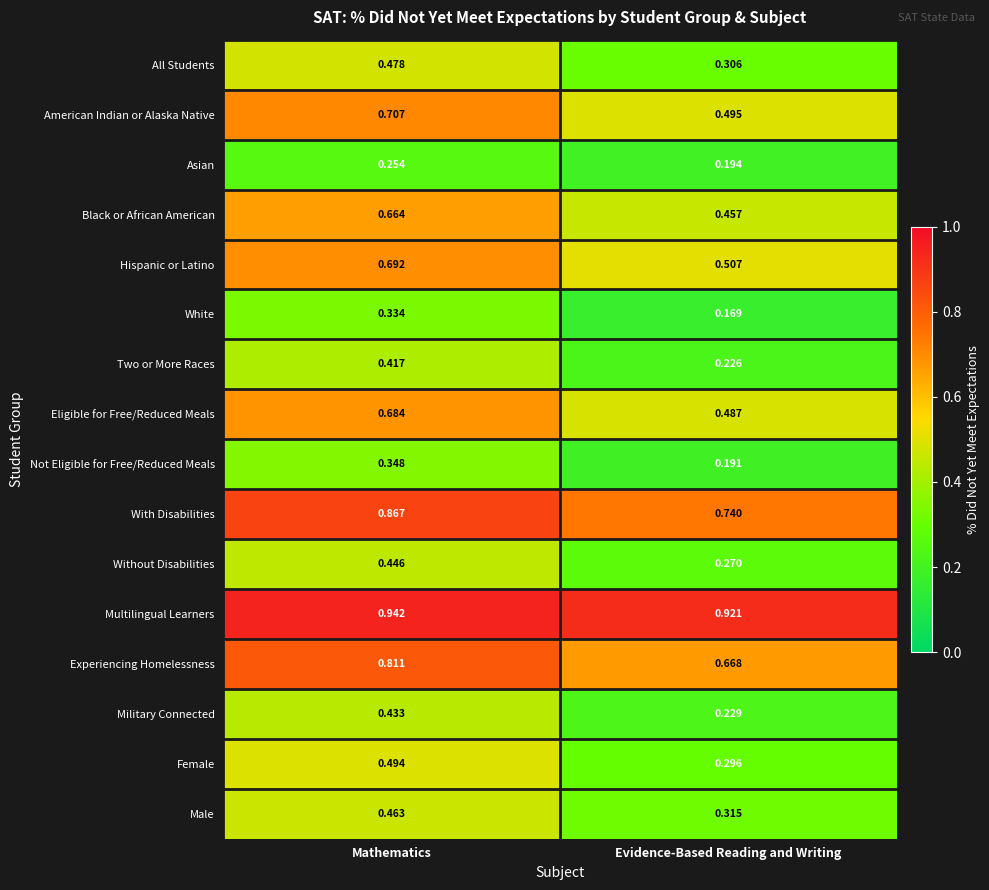

At which category is the sum across all series the highest?

Mathematics